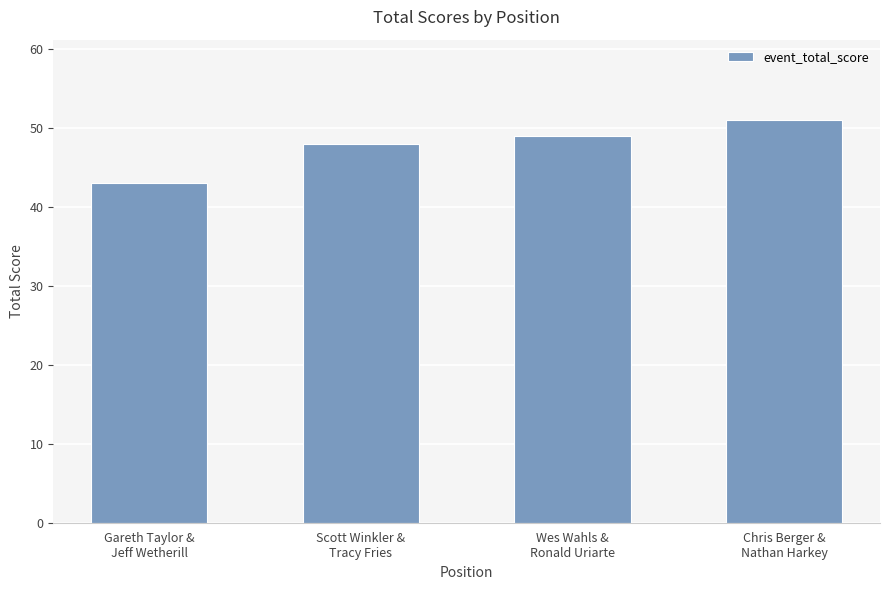

List the labels in order of value, smallest first.

Gareth Taylor &
Jeff Wetherill, Scott Winkler &
Tracy Fries, Wes Wahls &
Ronald Uriarte, Chris Berger &
Nathan Harkey